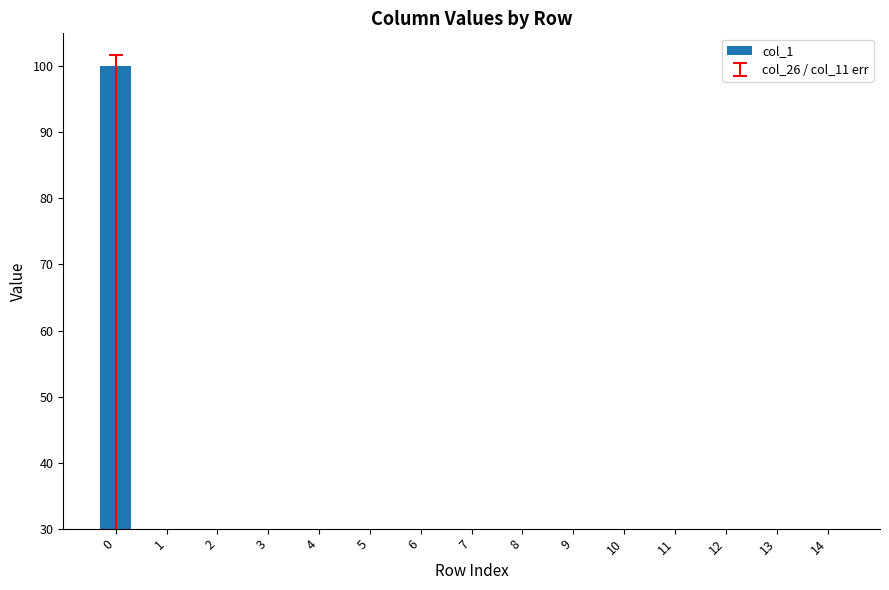

Rank the categories by value from lowest to highest.

5, 9, 10, 4, 3, 6, 8, 14, 11, 2, 1, 7, 12, 13, 0